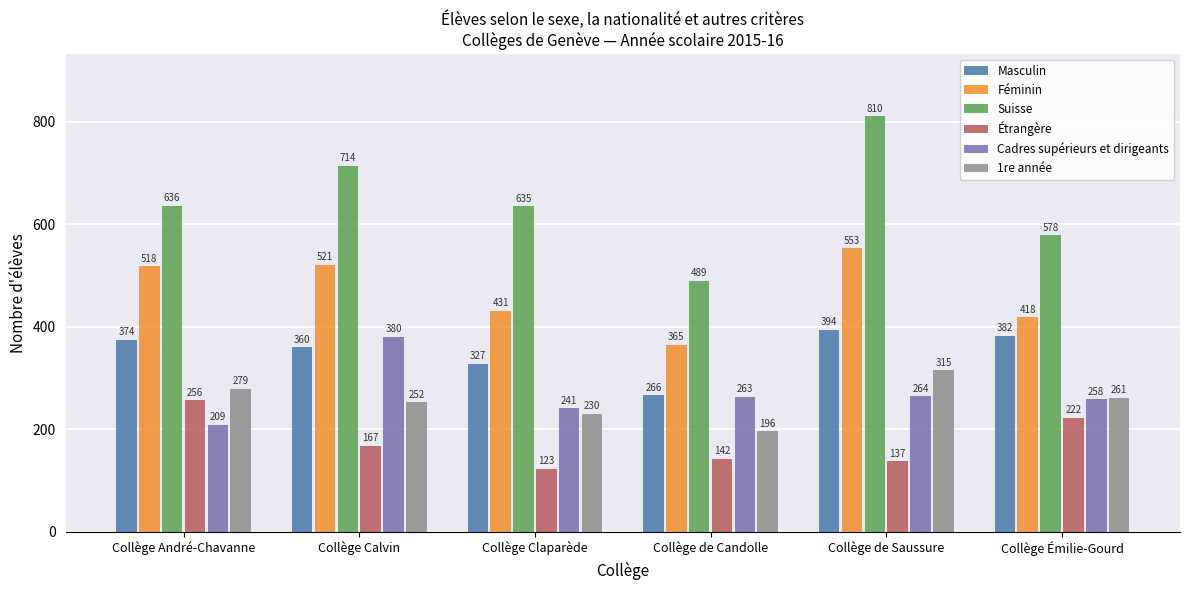

List the series in order of their peak value, lowest first.

Étrangère, 1re année, Cadres supérieurs et dirigeants, Masculin, Féminin, Suisse